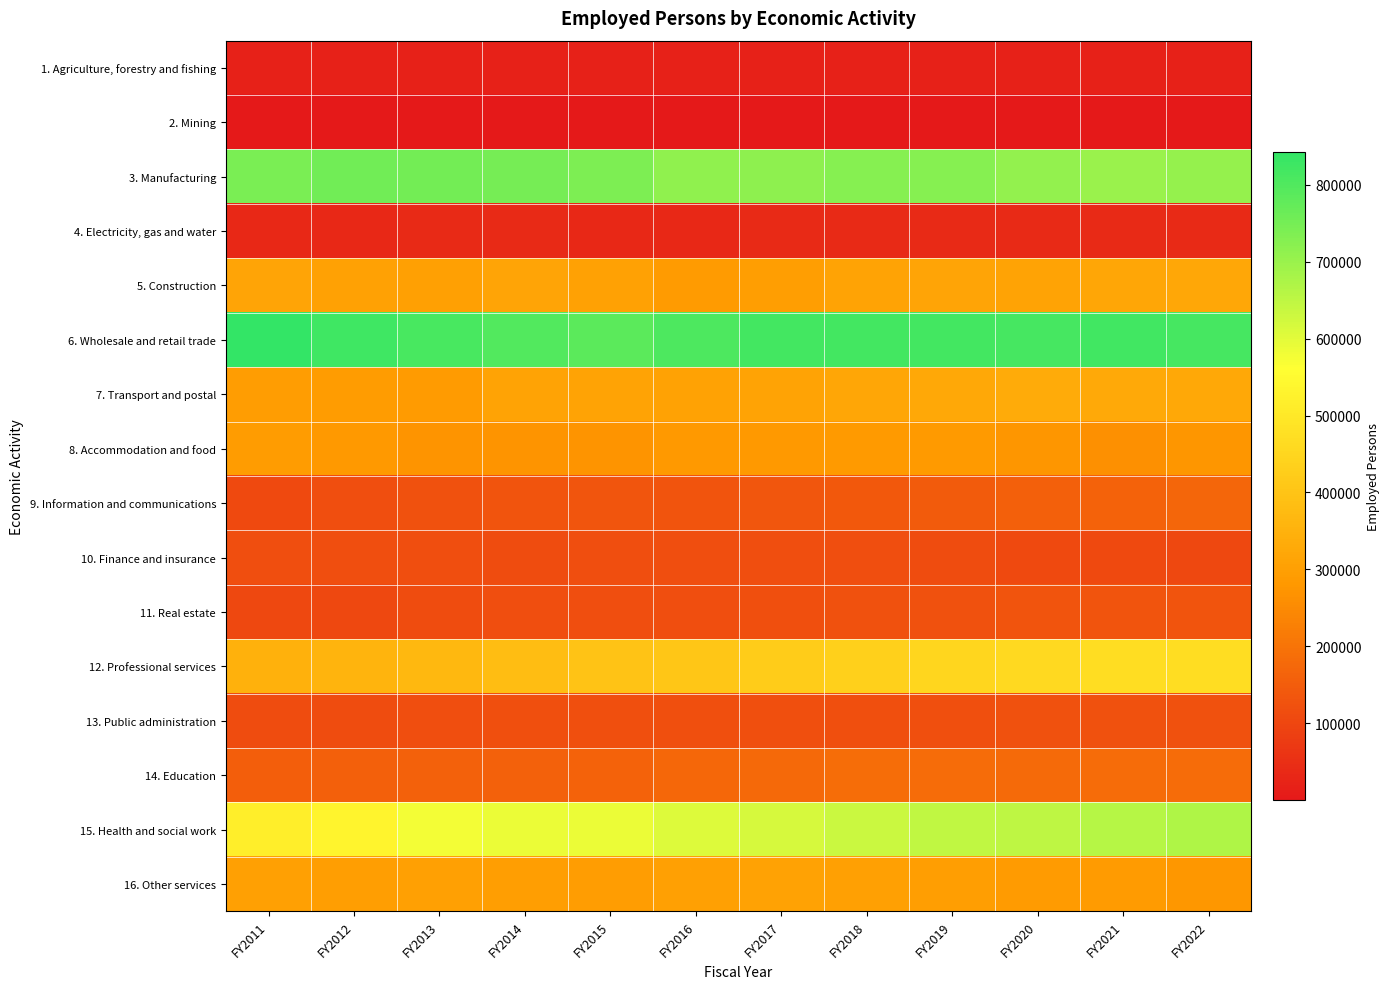

What is the spread (max minus min) of values at FY2012?

823782